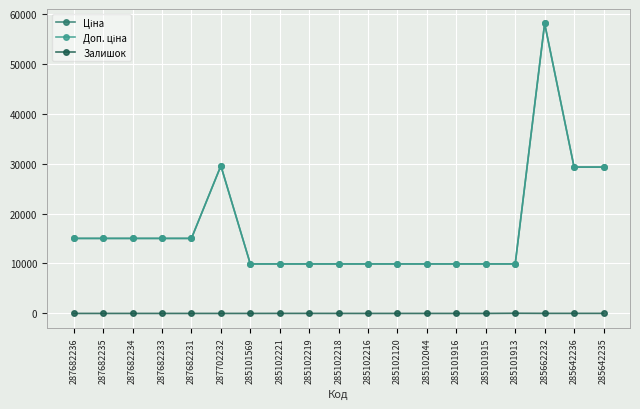

At how many categories does at least one series exceed 26570?

4